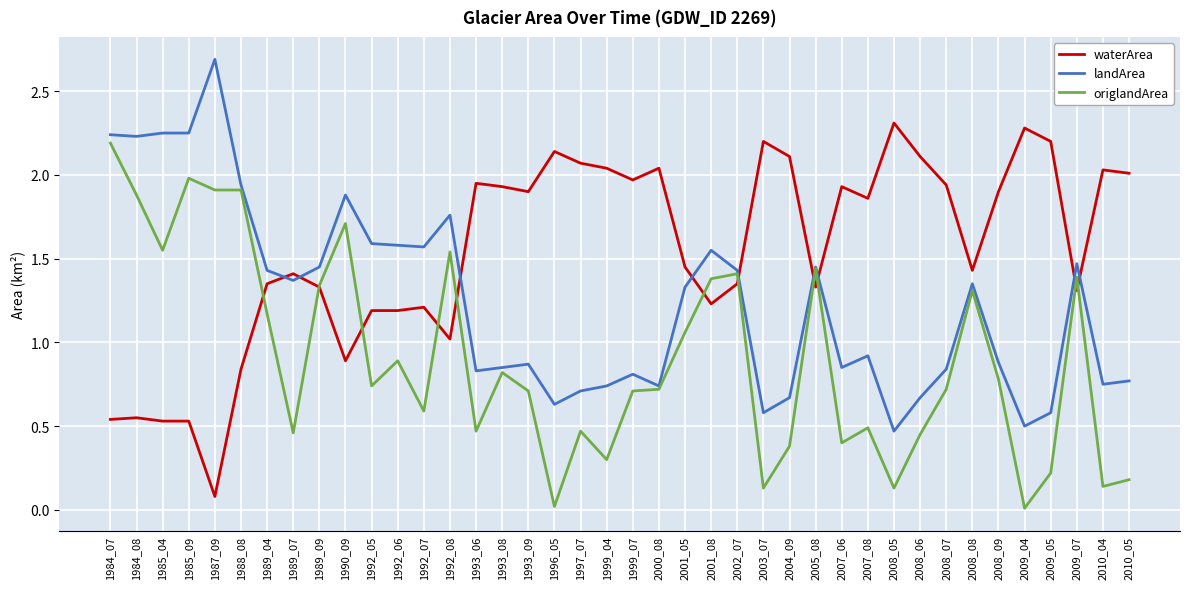

What is the sum of the waterArea values at 2003_07 and 2008_05?

4.5